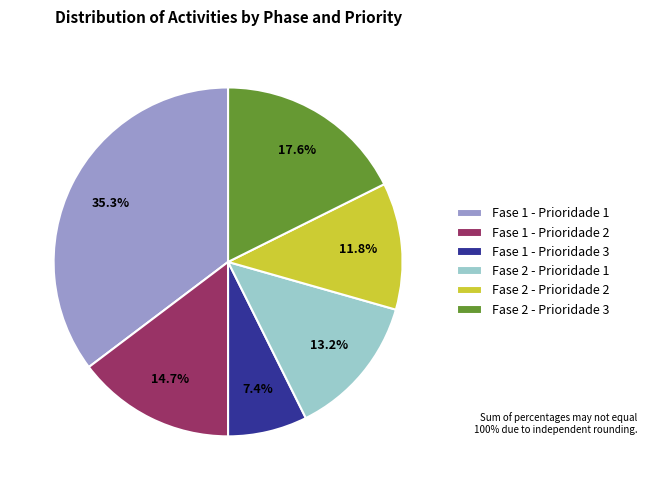

Is there any slice that represents more than half of the pie?

No